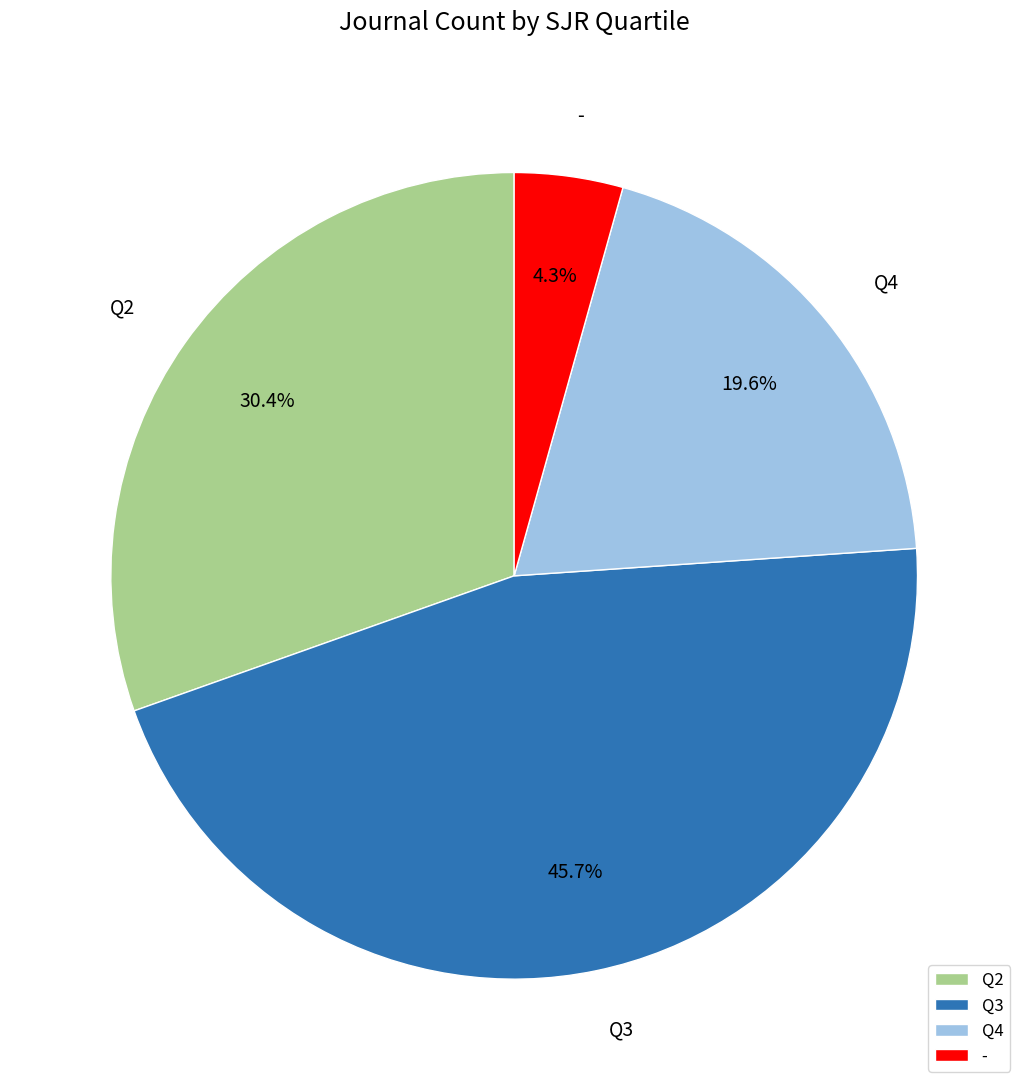

Is the sum of Q3 and Q4 greater than half?

Yes